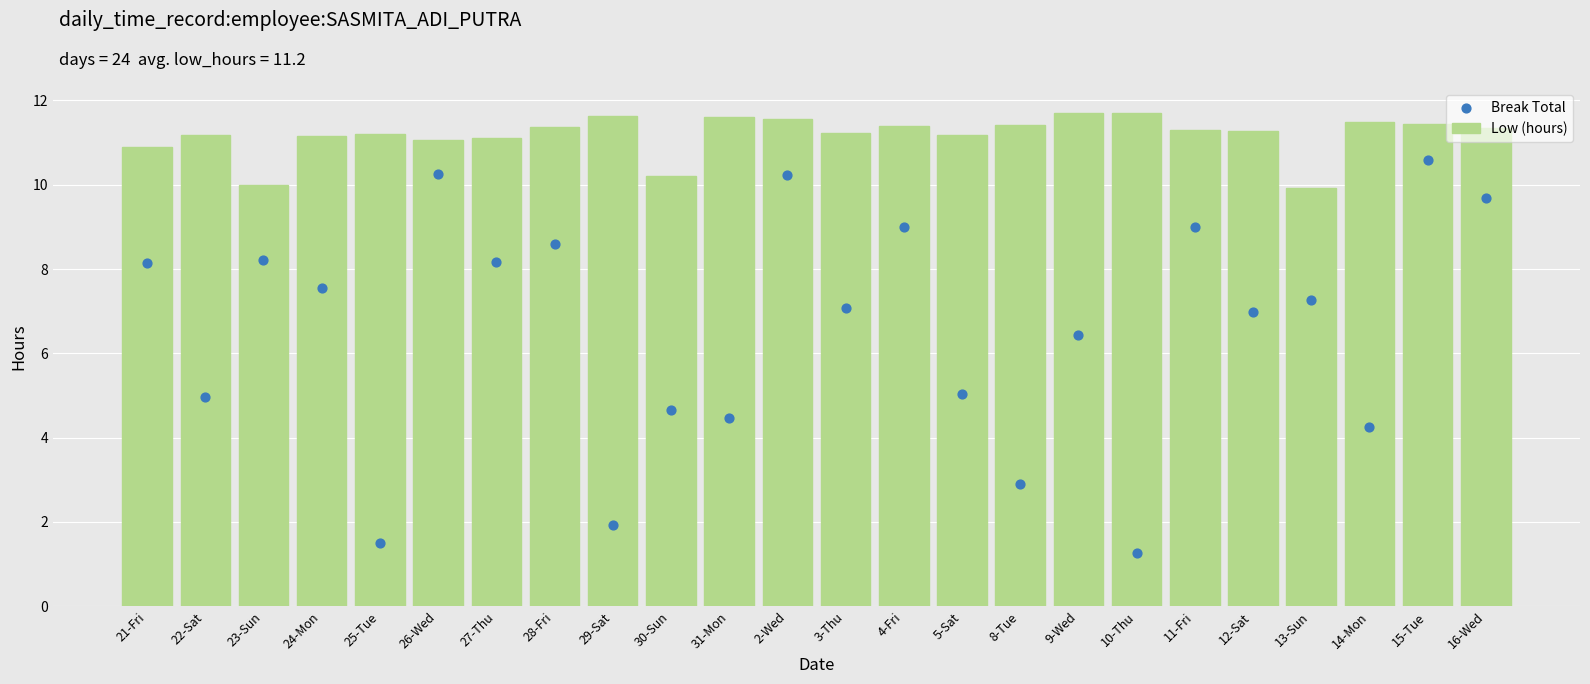

What are all the series names shown in the legend?

Low (hours), Break Total